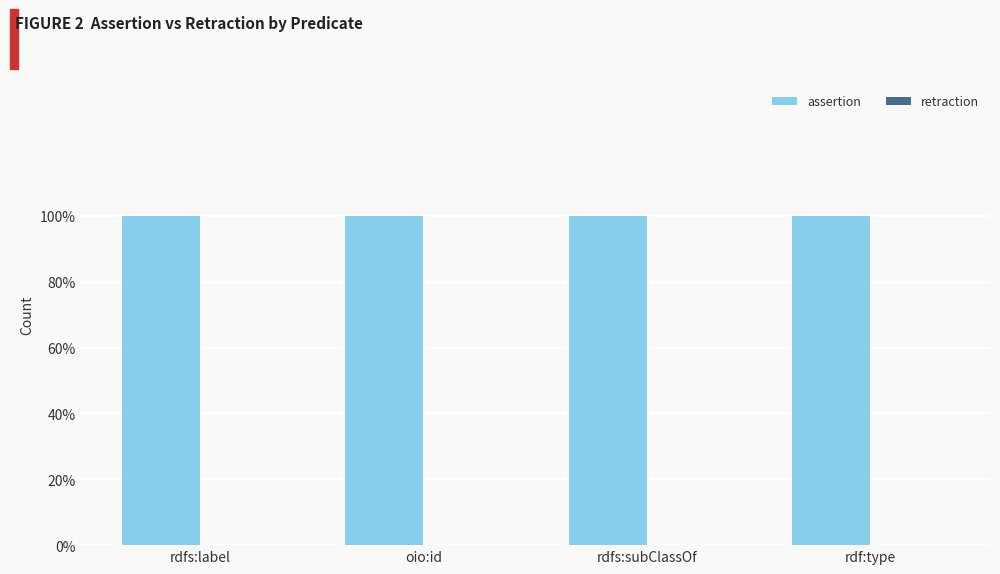

List the series in order of their overall mean, lowest first.

retraction, assertion